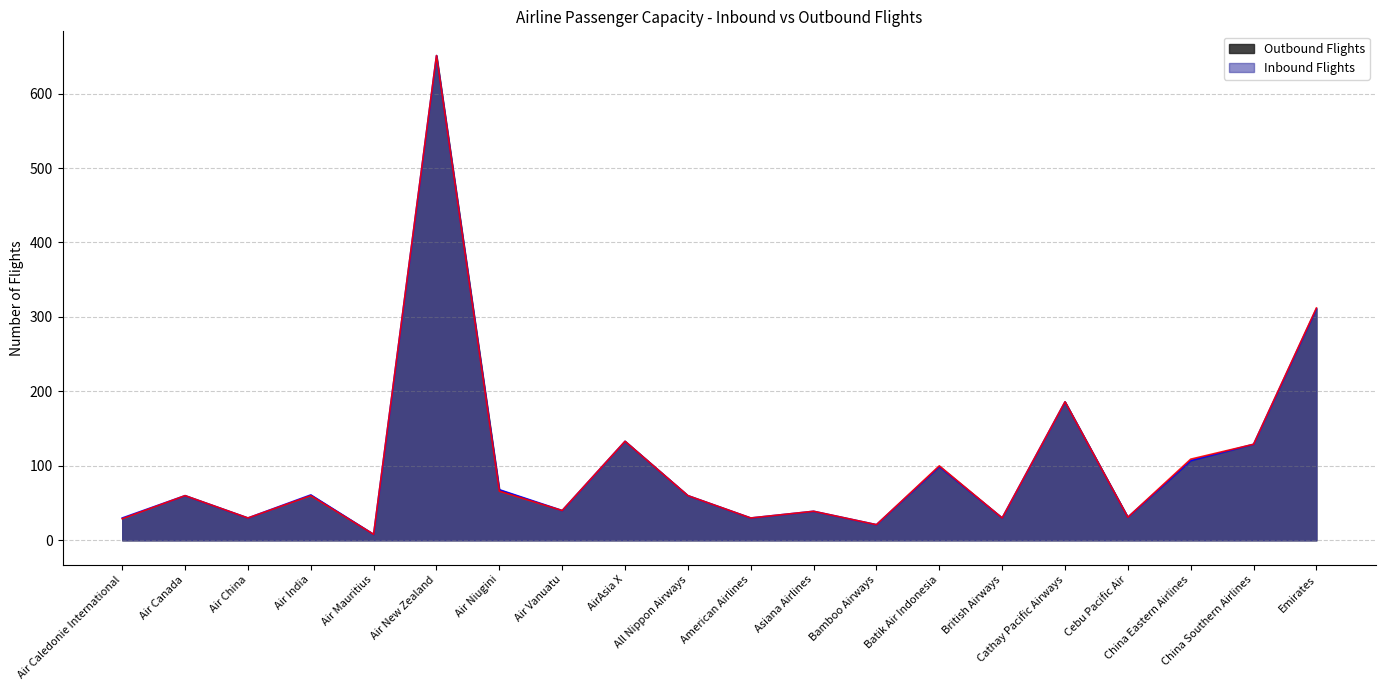

How many values in the Outbound Flights series are below 60?

9